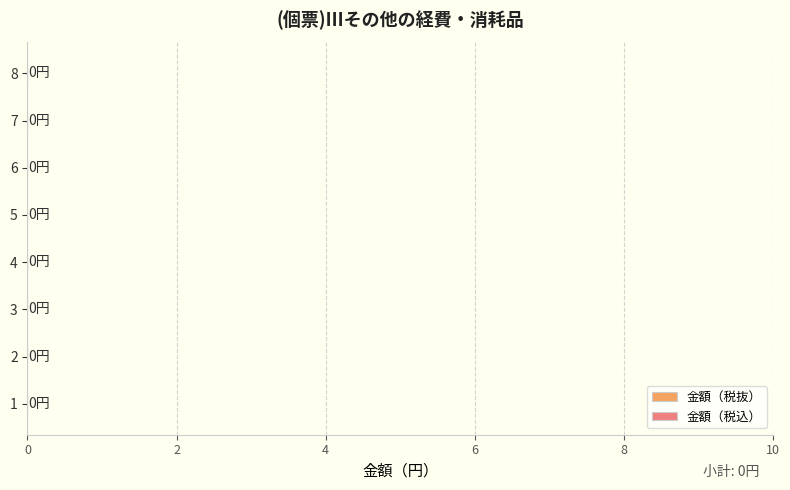

How many groups of bars are there?

8